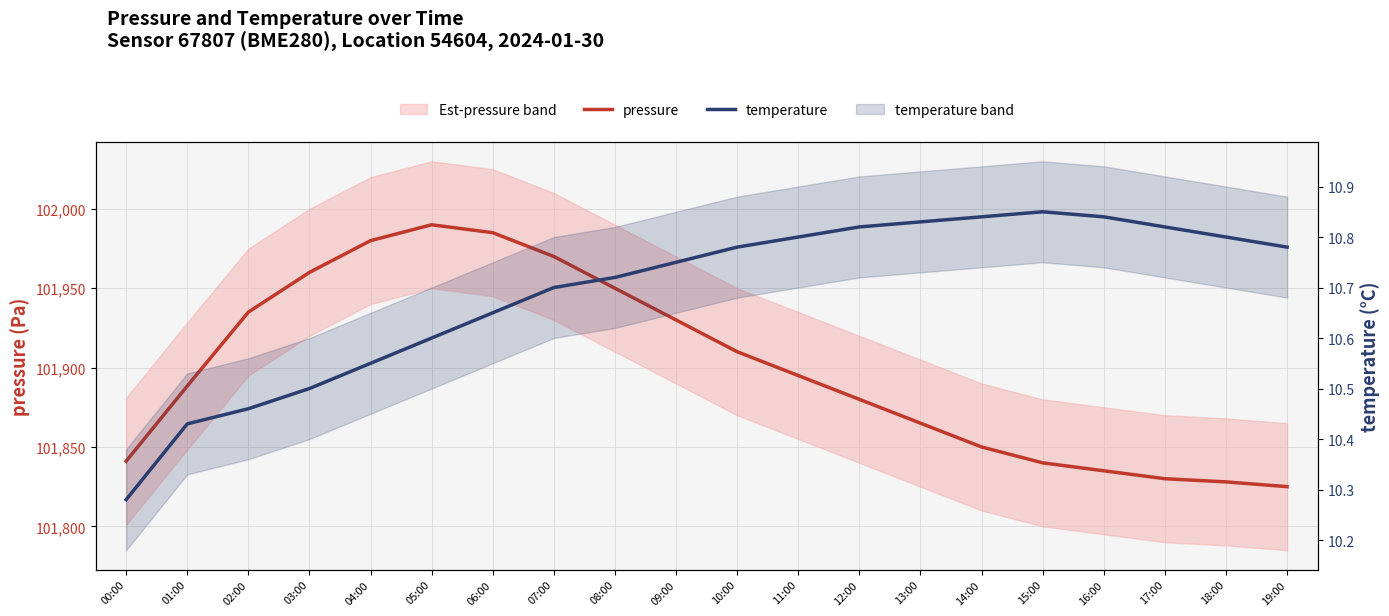

What is the label of the 18th point from the left?

17:00